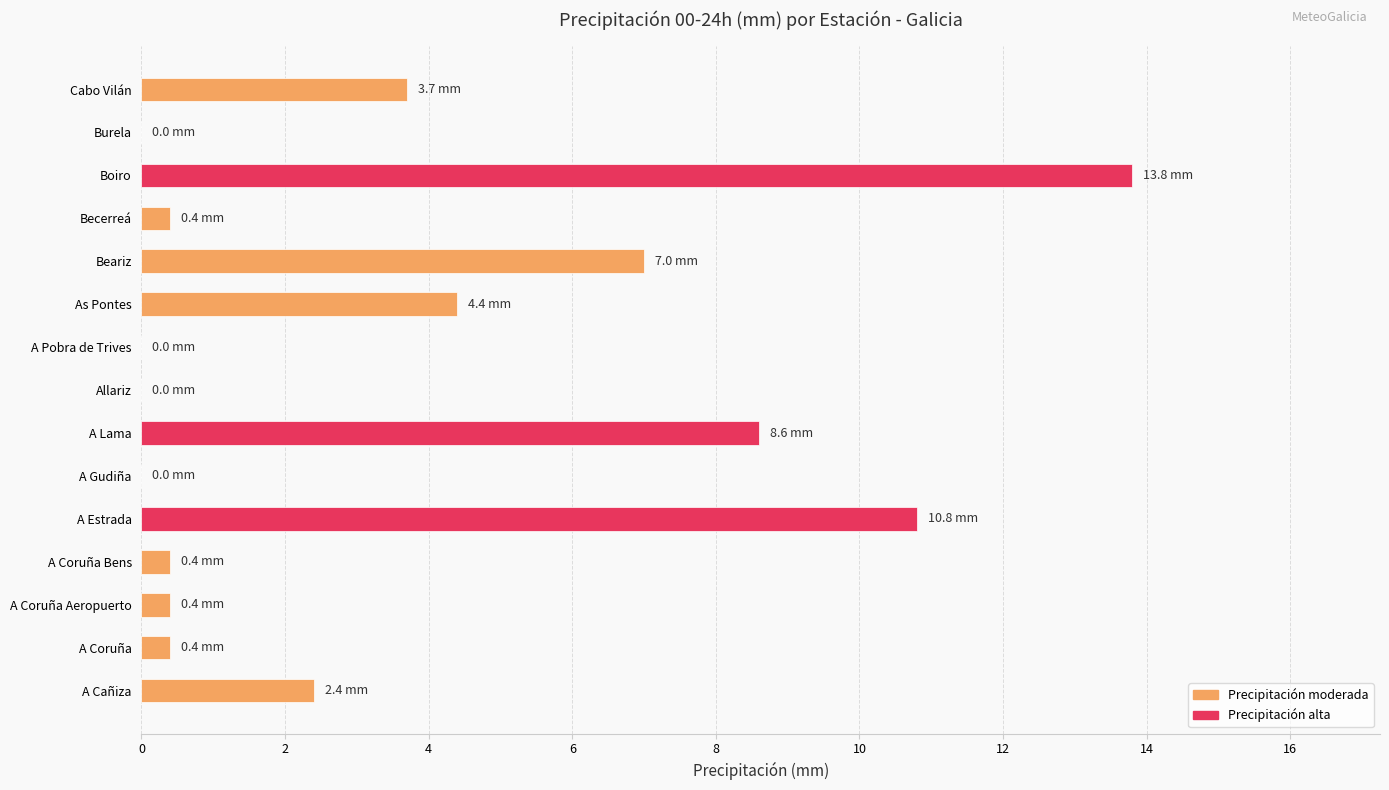

Which has a higher value, A Cañiza or A Lama?

A Lama